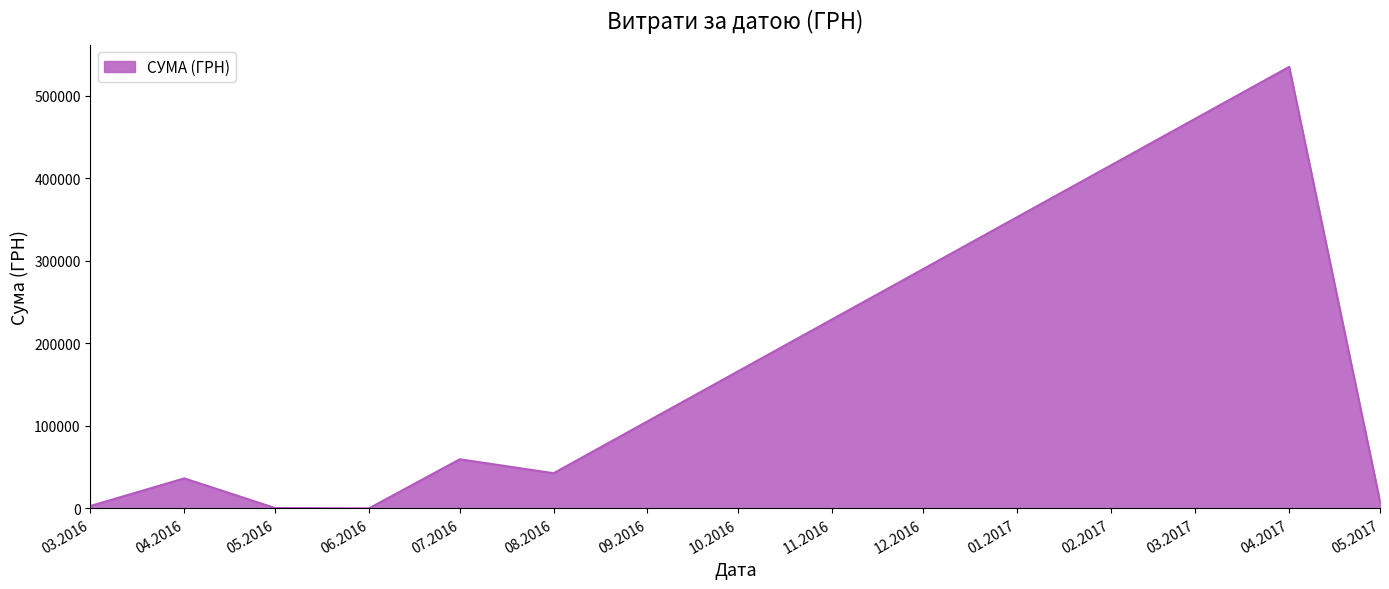

What is the sum of the values at 04.2017 and 04.2016?

571276.1